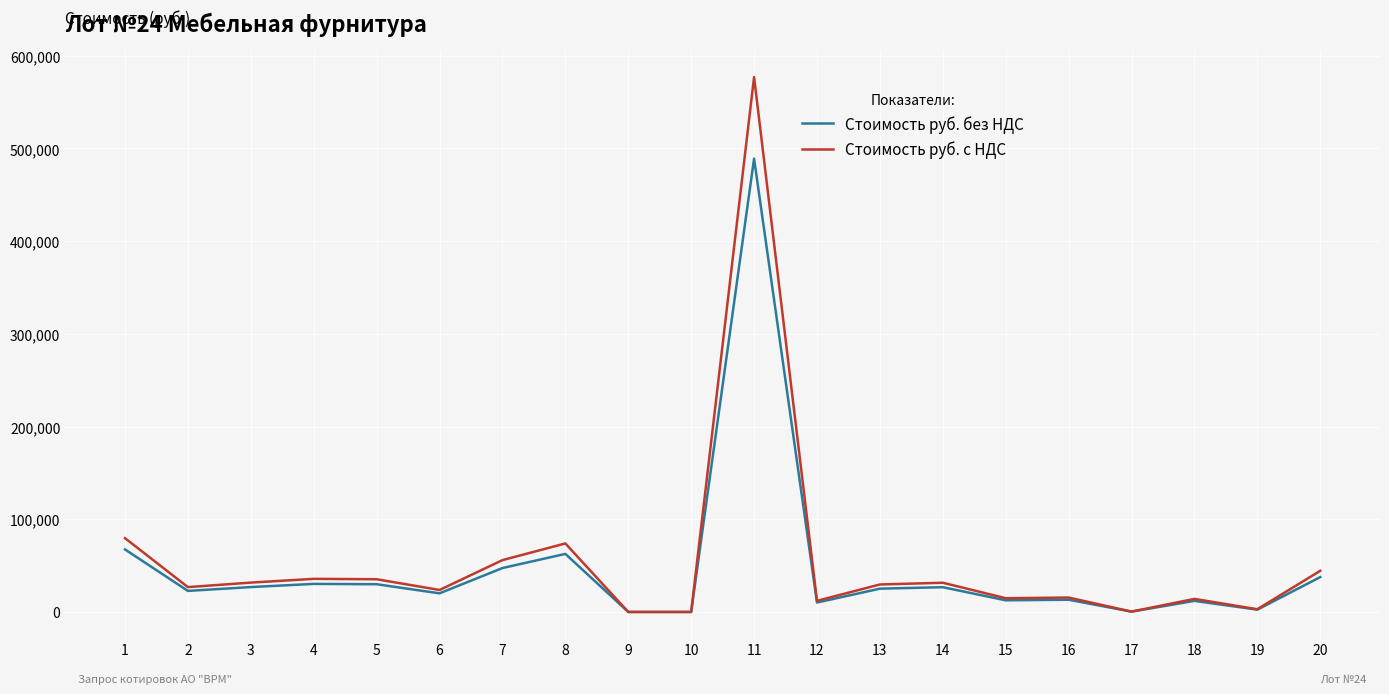

The value of Стоимость руб. без НДС at 10 is -339882.1. True or false?

False